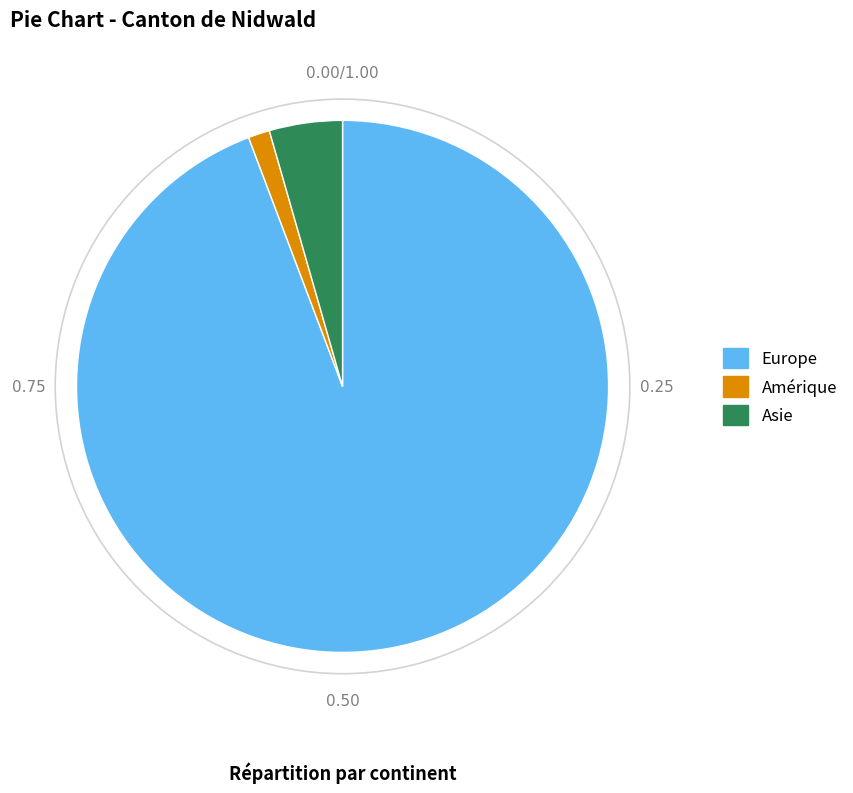

What is the majority slice?

Europe